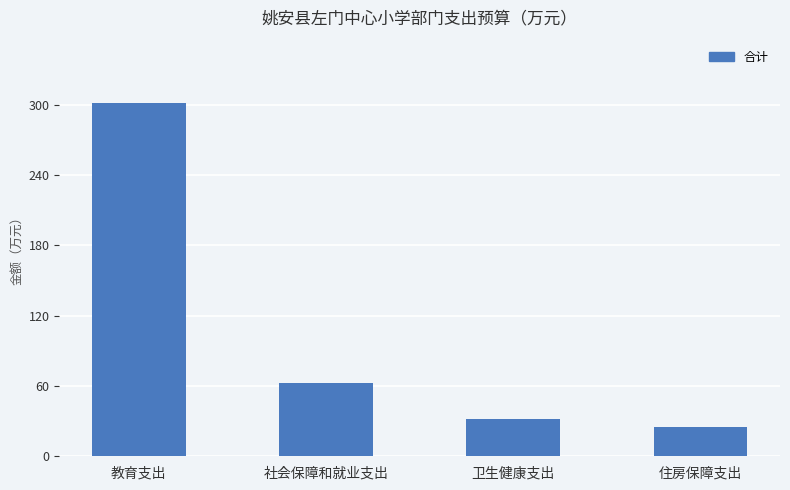

What is the label of the 3rd bar from the left?

卫生健康支出